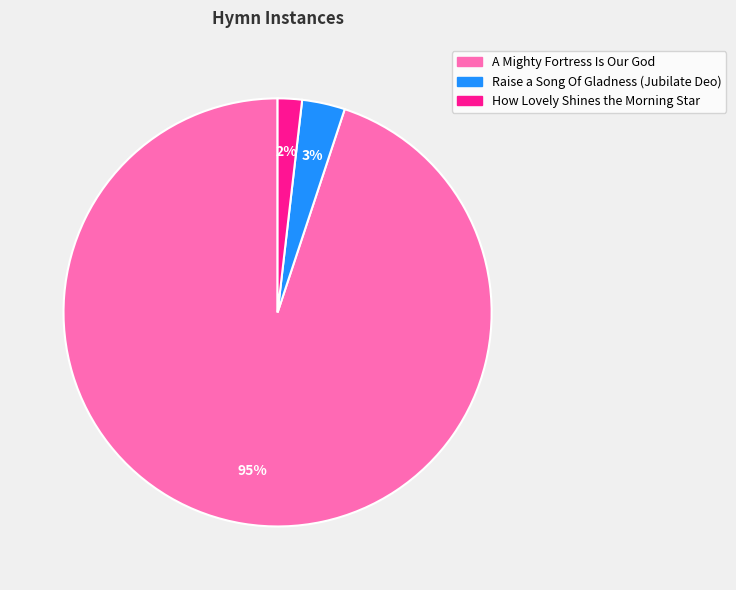

Between Raise a Song Of Gladness (Jubilate Deo) and How Lovely Shines the Morning Star, which is larger?

Raise a Song Of Gladness (Jubilate Deo)